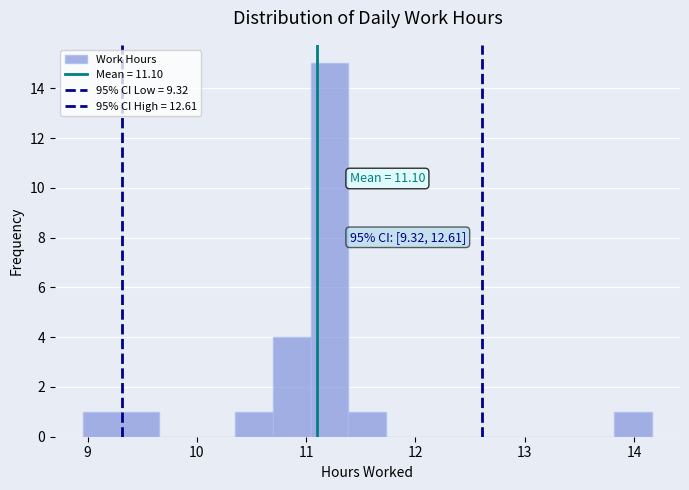

Around what value on the x-axis is the tallest bar? Give the approximate position of its centre, as read against the axis.

11.2